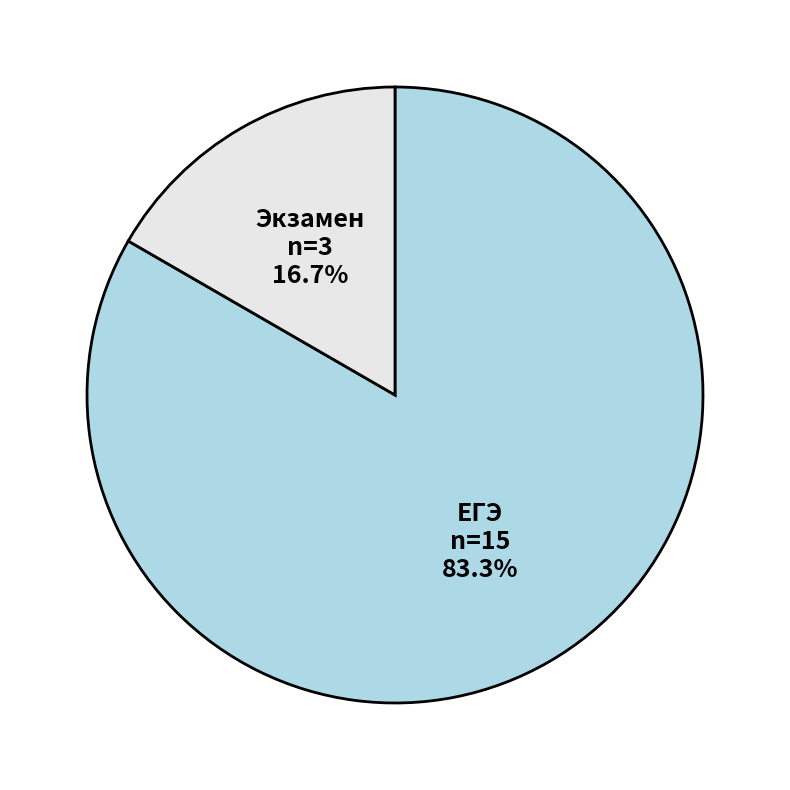

Is the sum of ЕГЭ and Экзамен greater than half?

Yes